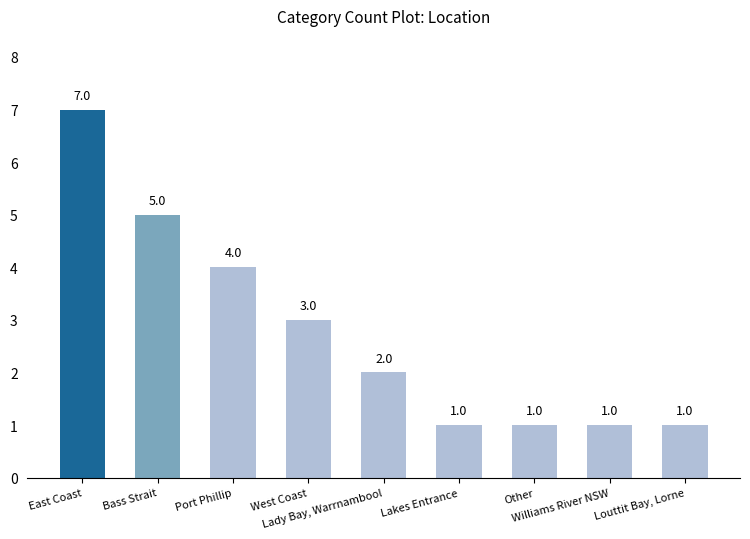

Reading right to left, list all the values displayed in this chart.

Louttit Bay, Lorne=1	Williams River NSW=1	Other=1	Lakes Entrance=1	Lady Bay, Warrnambool=2	West Coast=3	Port Phillip=4	Bass Strait=5	East Coast=7